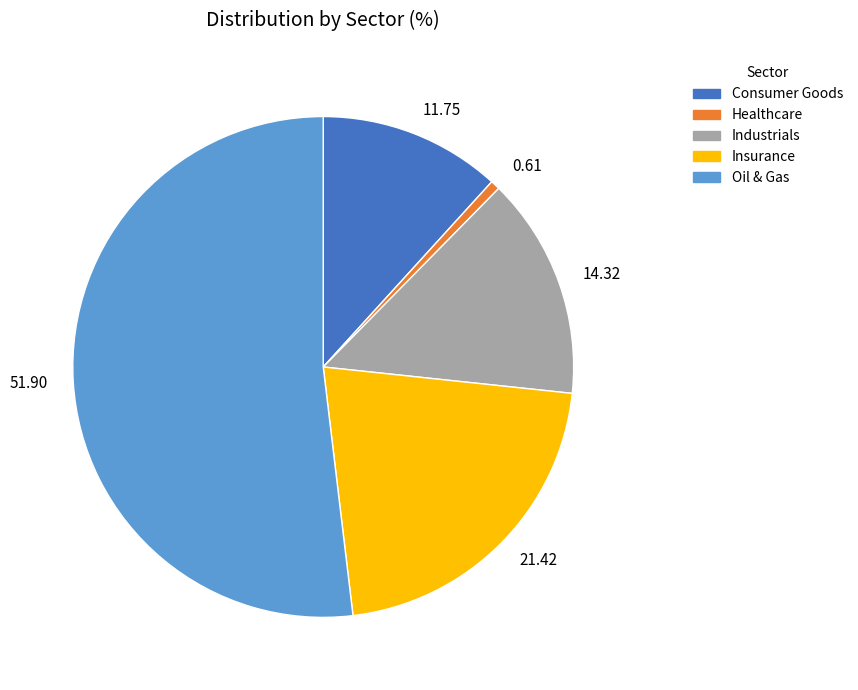

What is the ratio of the value at 11.75 to the value at 21.42?

0.5